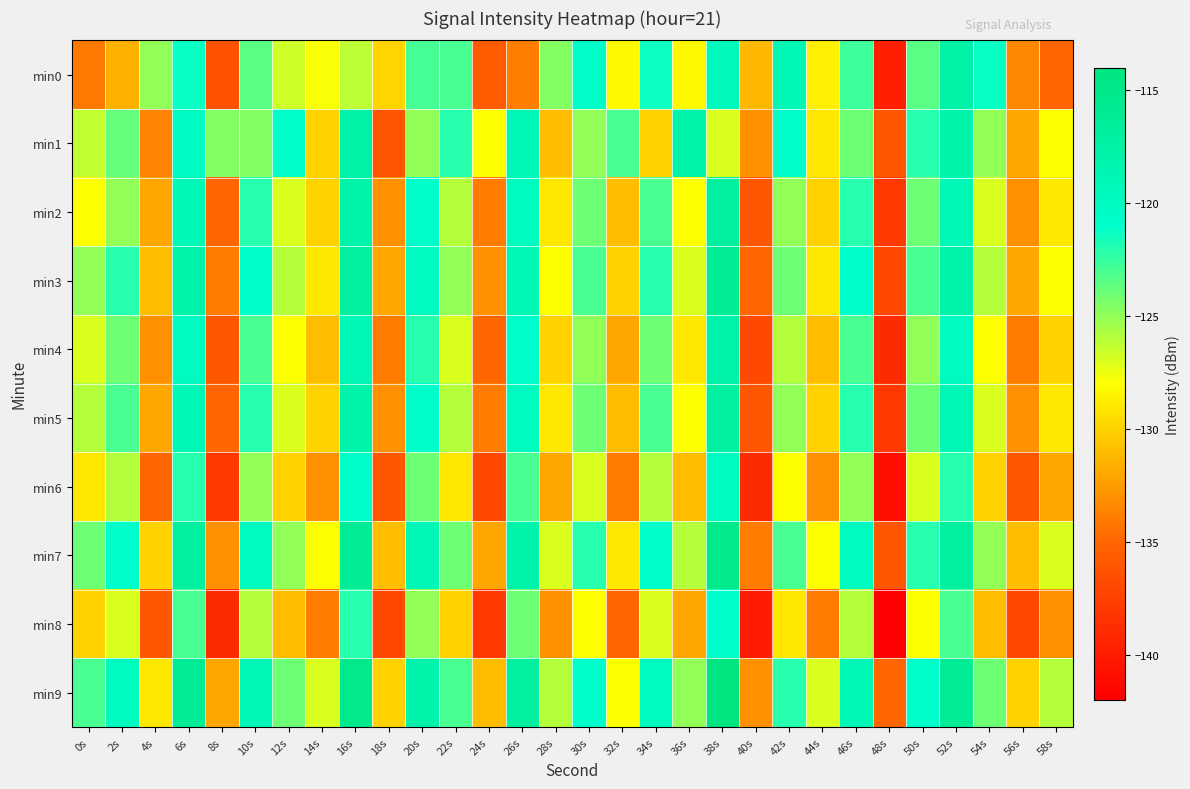

At which category does the chart reach its minimum across all series?

48s